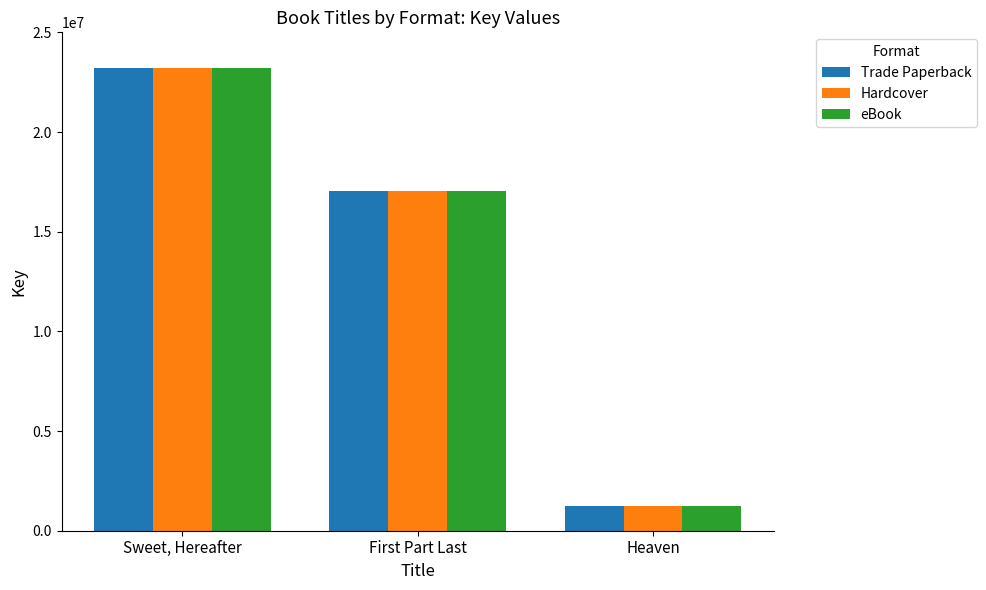

Reading right to left, transcribe all the data shown in this chart.

Trade Paperback: Heaven=1263933	First Part Last=17032280	Sweet, Hereafter=23201886
Hardcover: Heaven=1263933	First Part Last=17032280	Sweet, Hereafter=23201886
eBook: Heaven=1263933	First Part Last=17032280	Sweet, Hereafter=23201886